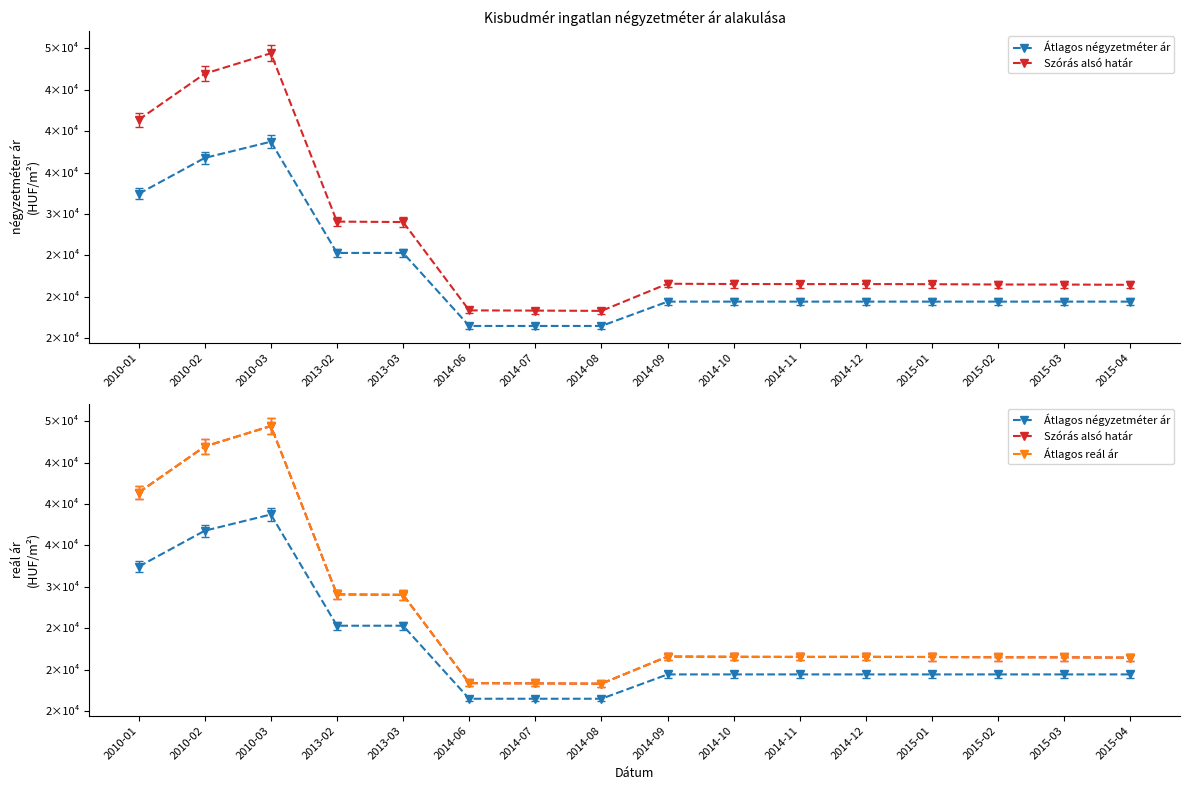

Which series has the largest total across all categories?

Szórás alsó határ